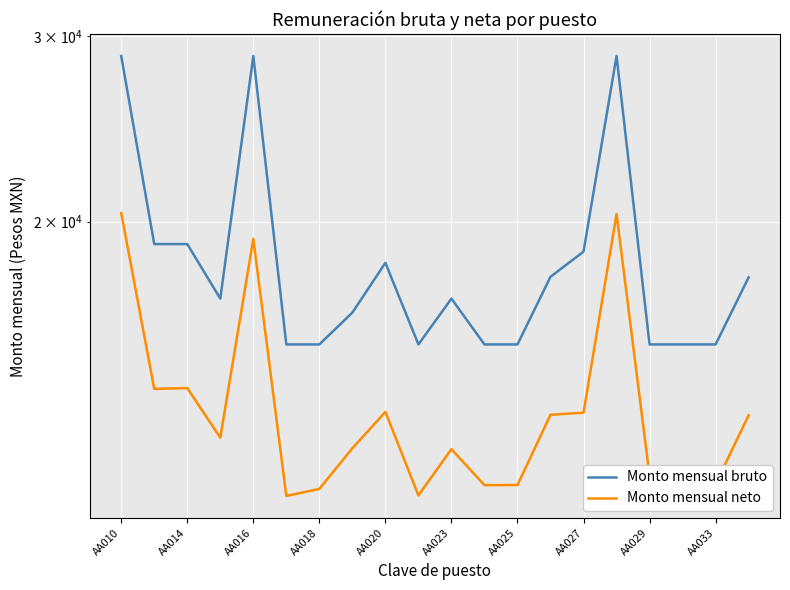

At which category is the sum across all series the highest?

AA010